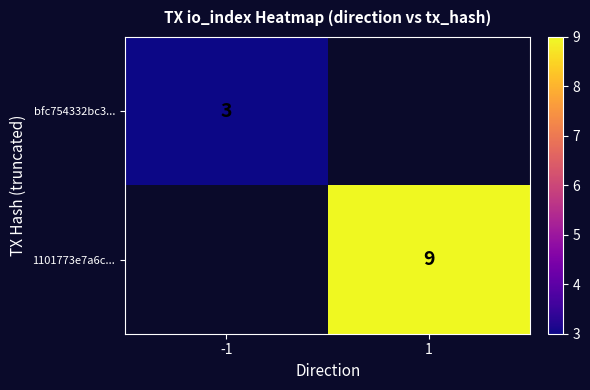

Is the value of bfc754332bc3... at -1 greater than the value of 1101773e7a6c... at 1?

No